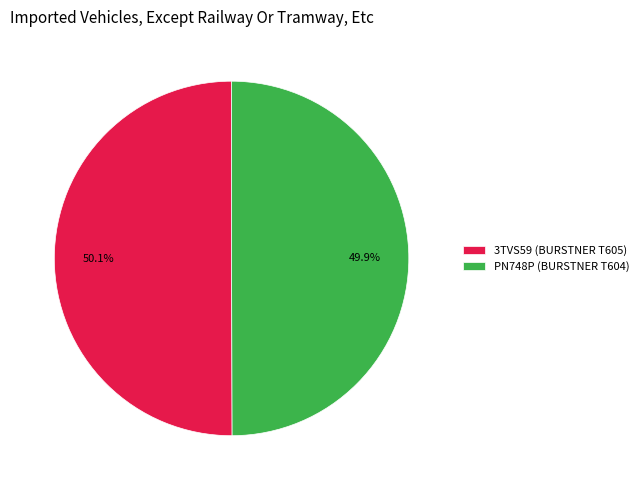

Is it true that PN748P (BURSTNER T604) is 58% of the pie?

False